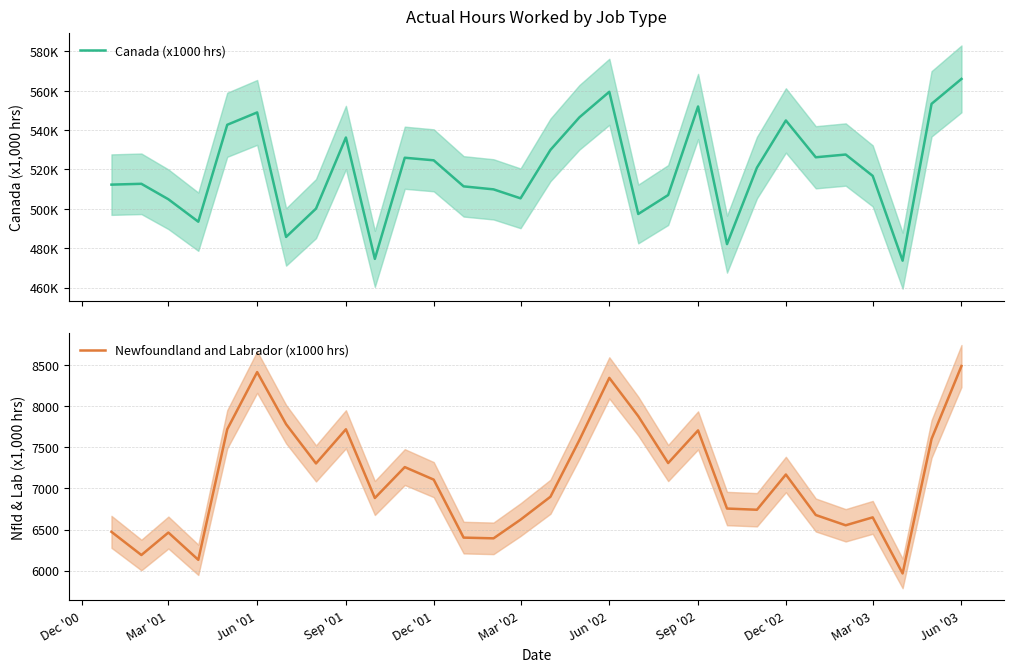

The value of Newfoundland and Labrador (x1000 hrs) at Jun '02 is 3716.6. True or false?

False